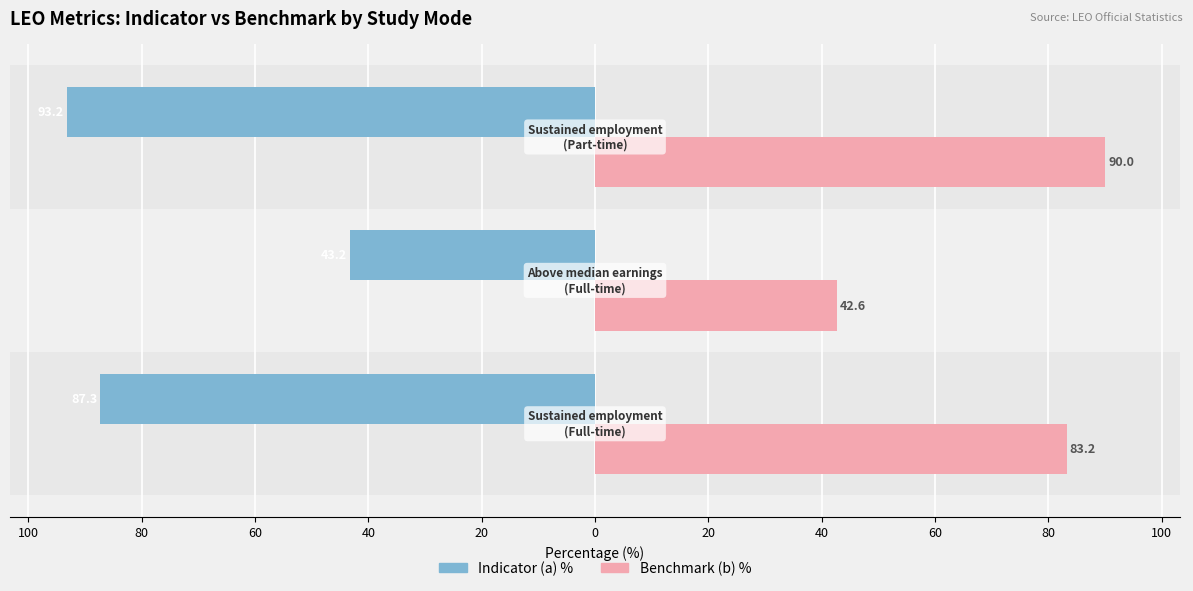

What are all the series names shown in the legend?

Indicator (a) %, Benchmark (b) %